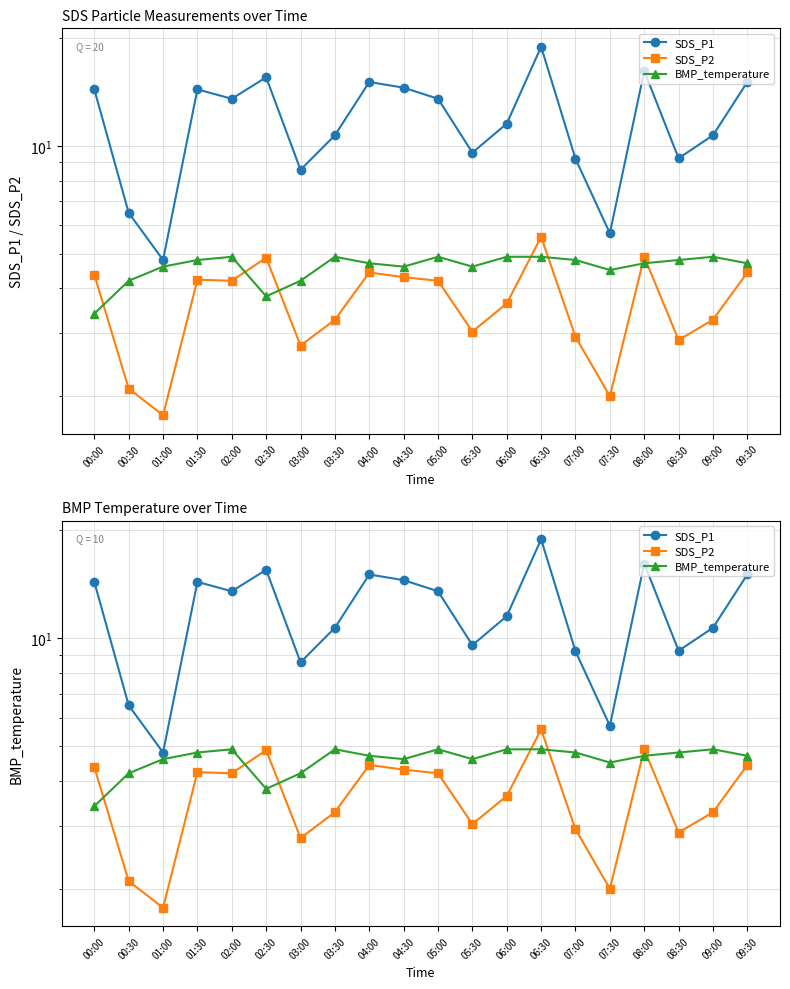

How many data points in SDS_P2 are above 4?

10